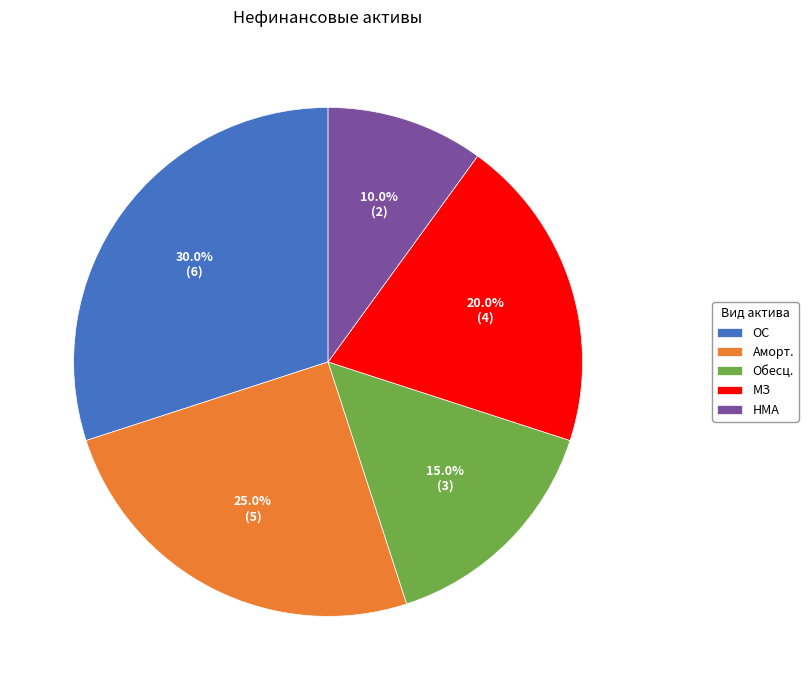

Which slice is the smallest?

НМА